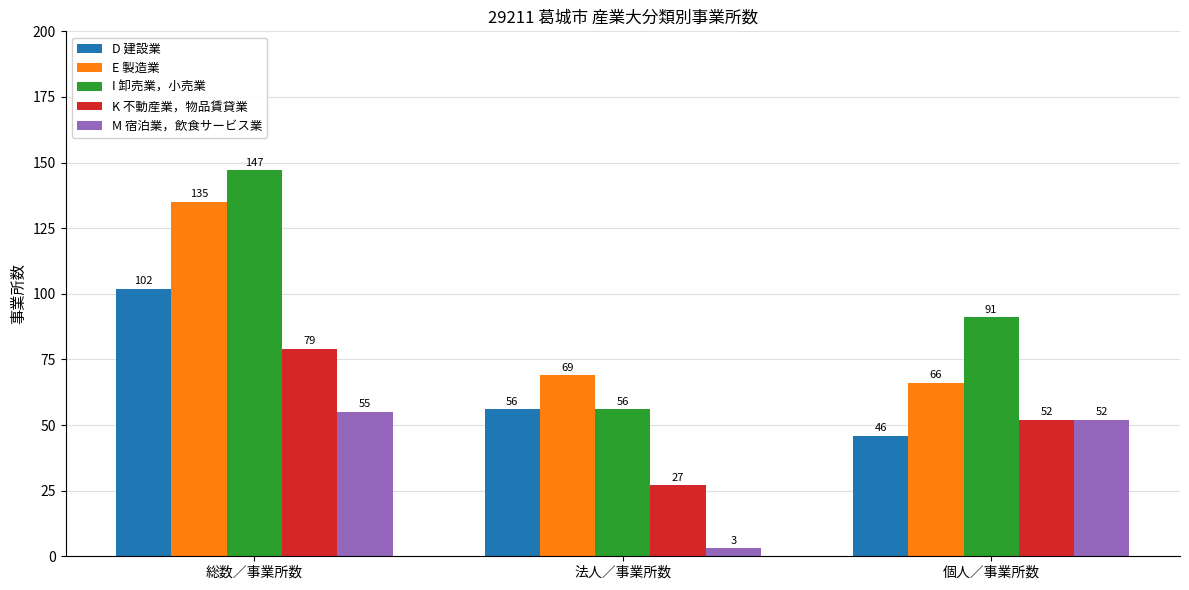

What is the label of the 1st bar from the left?

総数／事業所数